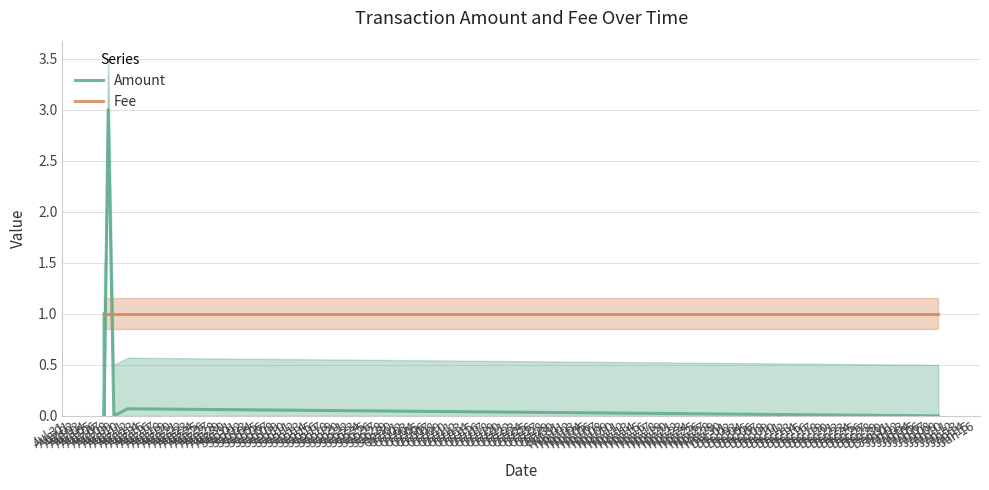

Which series has the widest spread of values?

Amount